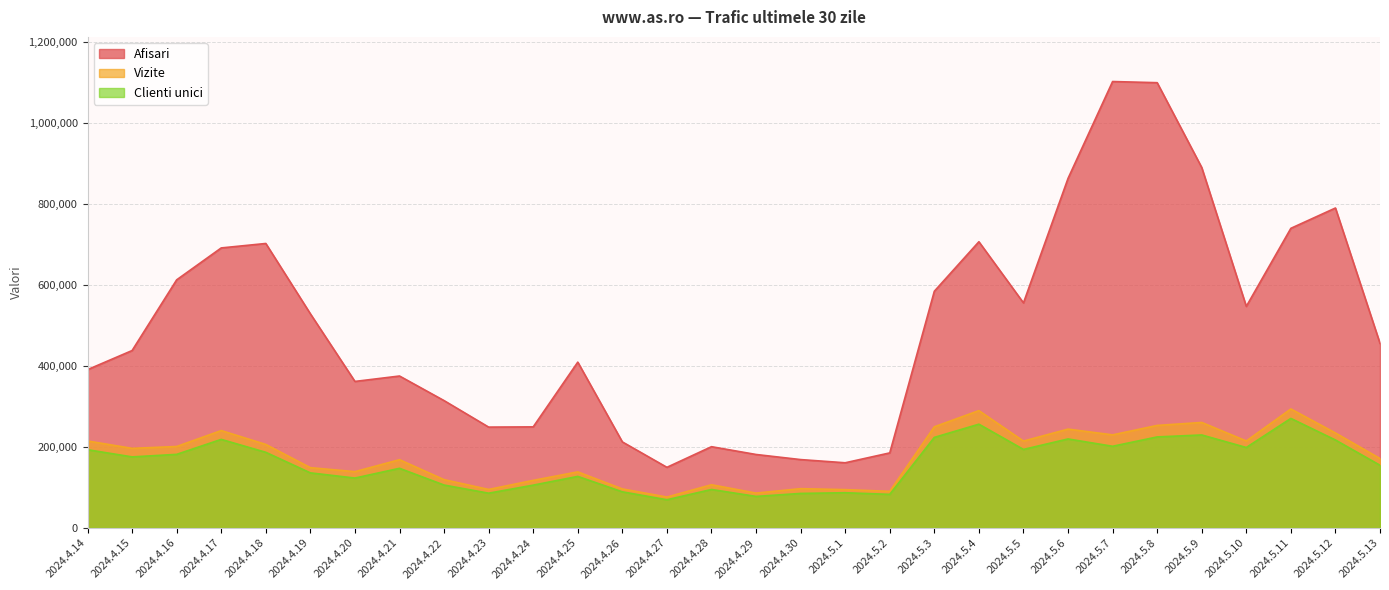

Where does the Vizite series first go above 196504?

2024.4.14